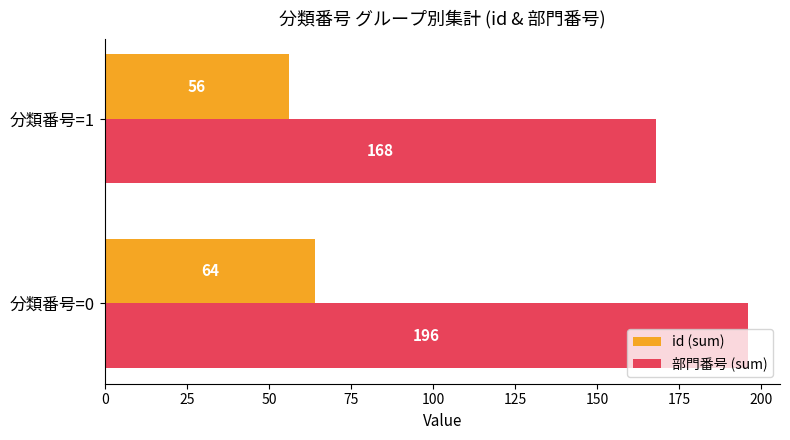

What is the minimum value for id (sum)?

56